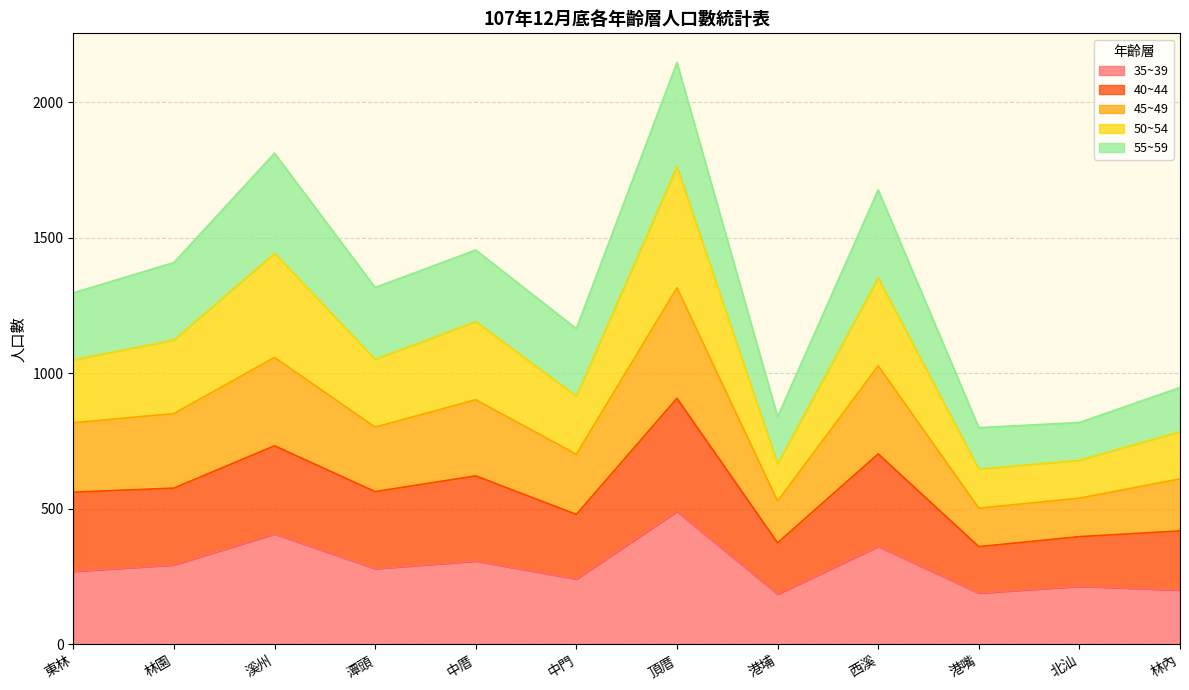

Does the chart have visible grid lines?

Yes